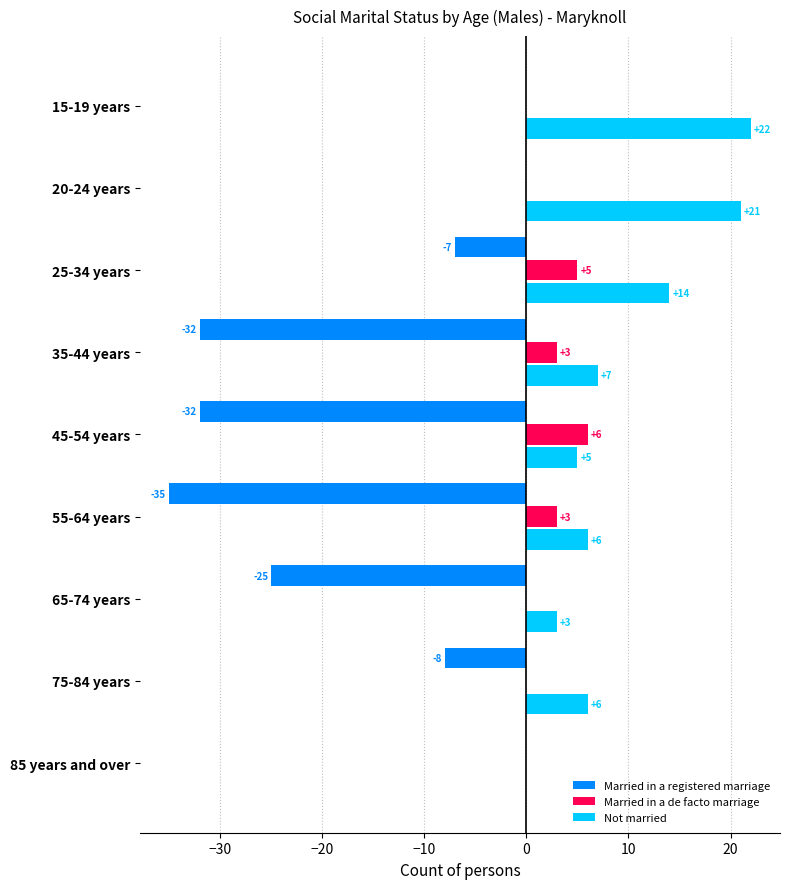

What is the sum of the Not married values at 45-54 years and 15-19 years?

27